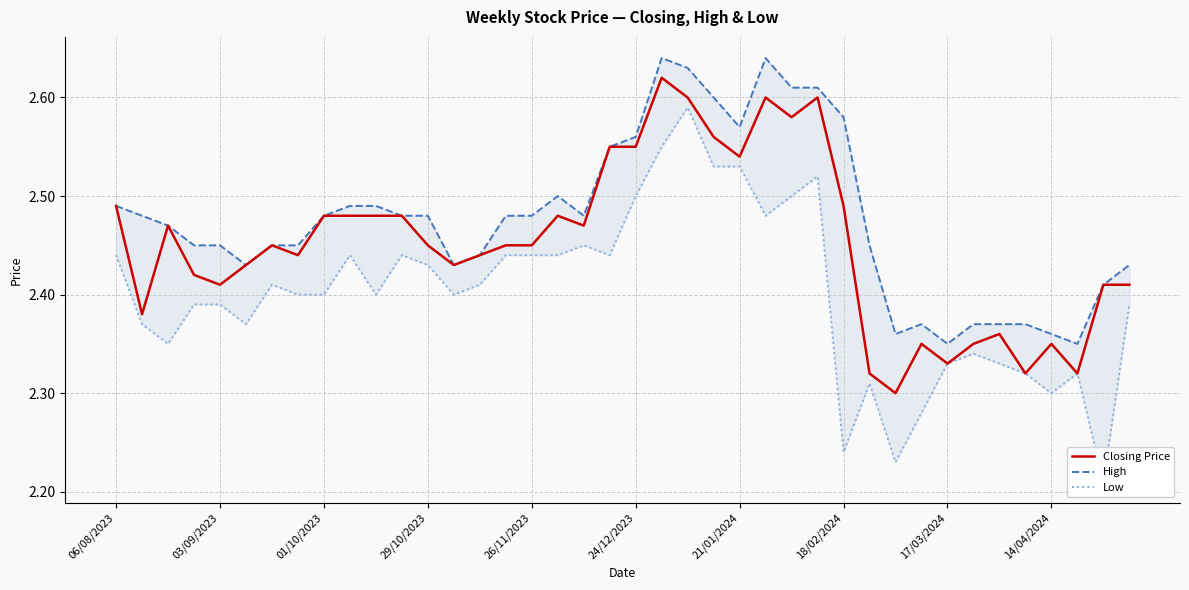

How many Closing Price values are between 2 and 3?

40